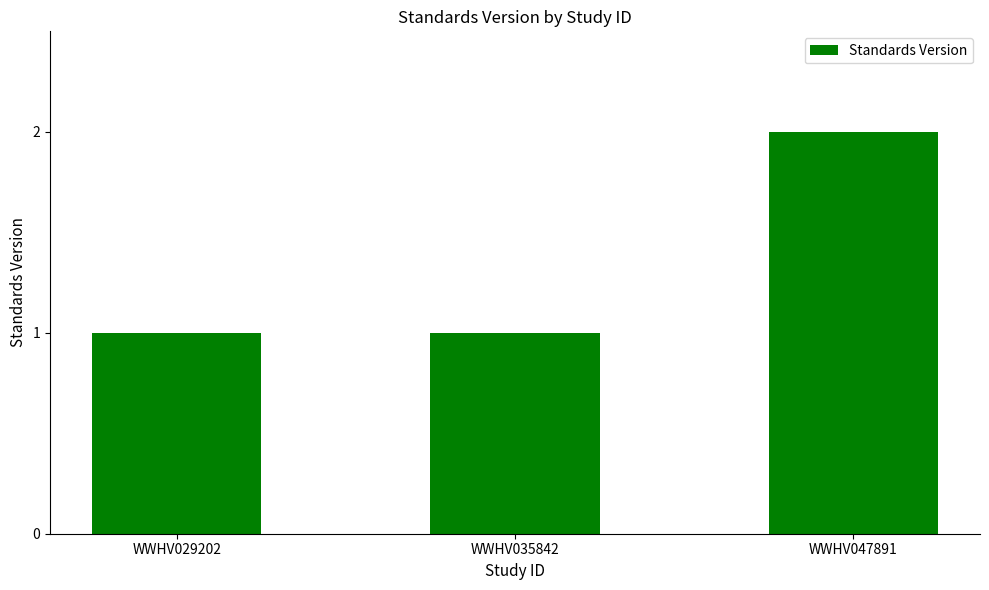

Count the number of categories in the chart.

3